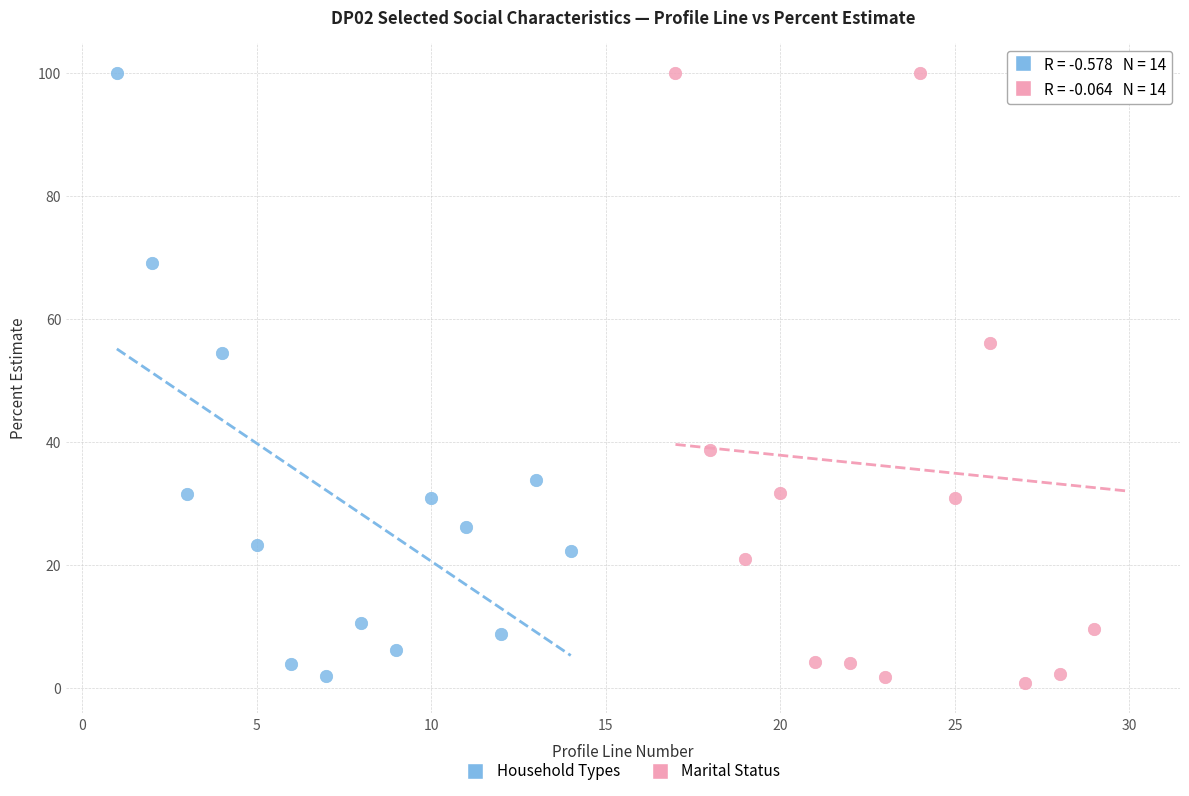

Which series has the widest spread of Y values?

Marital Status